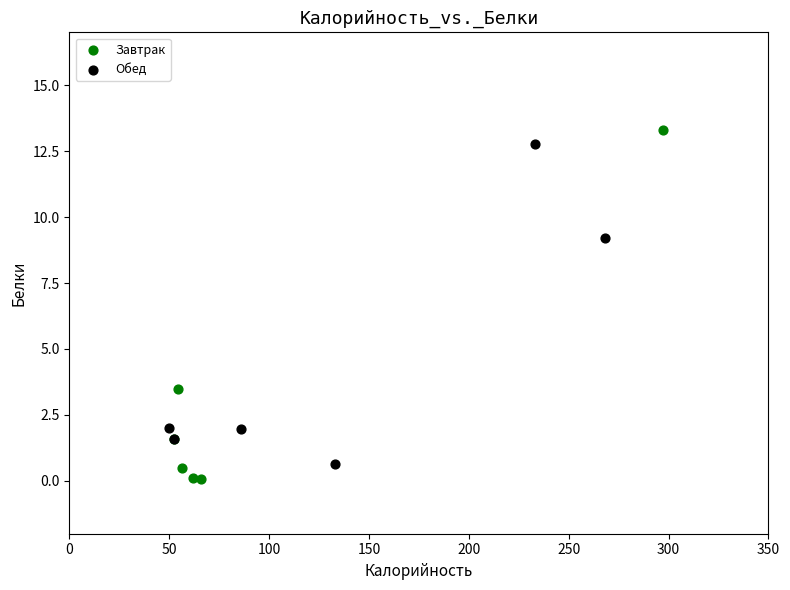

Which series has the widest spread of Y values?

Завтрак